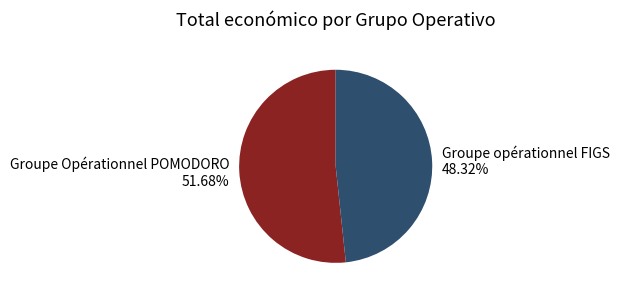

What percentage is the Groupe Opérationnel POMODORO slice, to the nearest percent?

52%